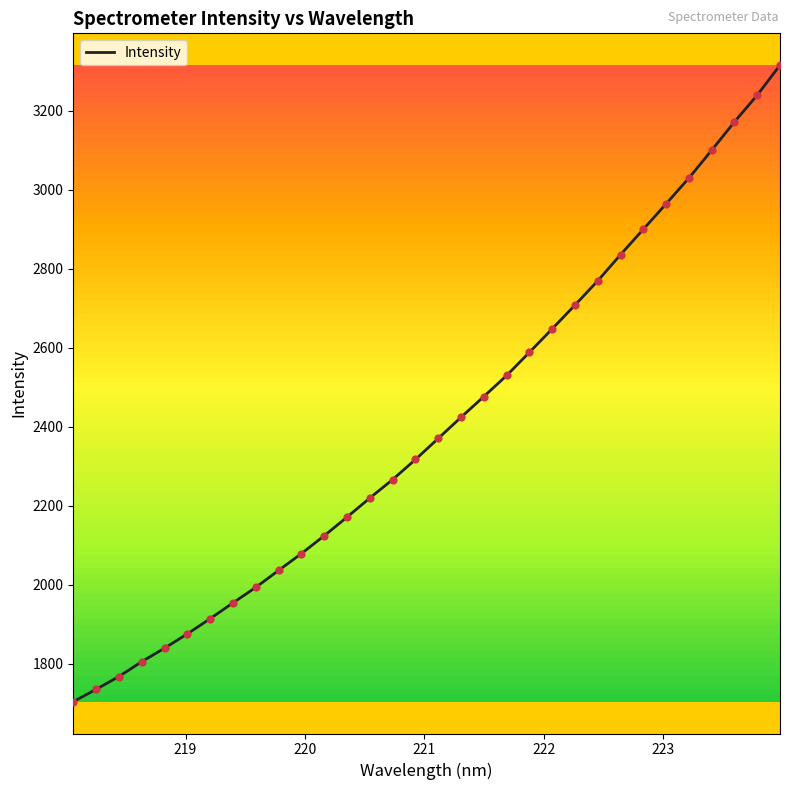

What is the difference between the maximum and minimum values?

1610.8